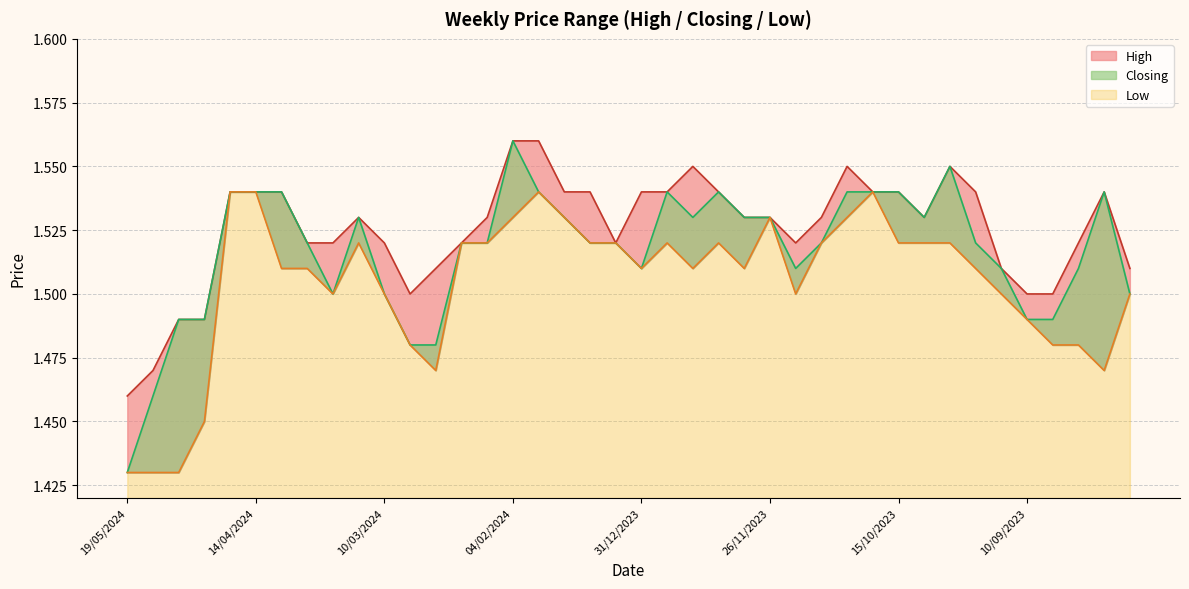

What is the value of the High point at the 21st from the left?

1.5